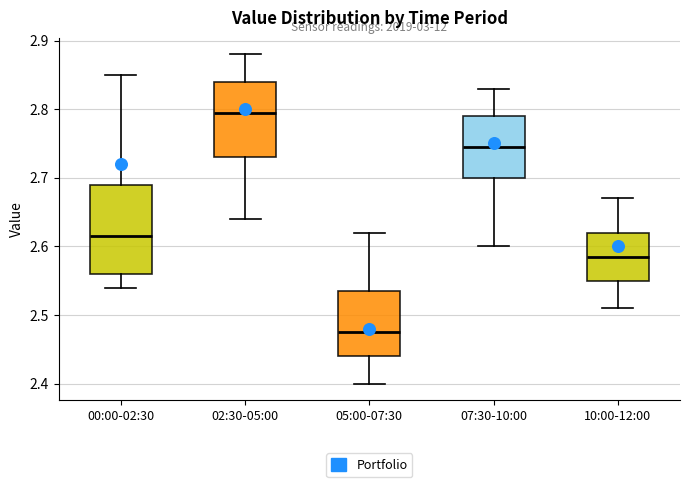

Reading left to right, read every box against the y-axis: the position of its median line, the range the box covers, and the ends of its whiskers. The values are not printed on the chart, so give them approximately, as read against the axis.

00:00-02:30: median 2.62, box 2.56 to 2.69, whiskers 2.54 to 2.85
02:30-05:00: median 2.80, box 2.73 to 2.84, whiskers 2.64 to 2.88
05:00-07:30: median 2.48, box 2.44 to 2.54, whiskers 2.40 to 2.62
07:30-10:00: median 2.75, box 2.70 to 2.79, whiskers 2.60 to 2.83
10:00-12:00: median 2.59, box 2.55 to 2.62, whiskers 2.51 to 2.67